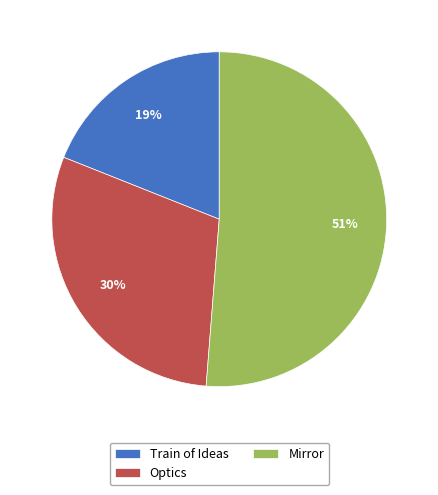

Is there any slice that represents more than half of the pie?

Yes